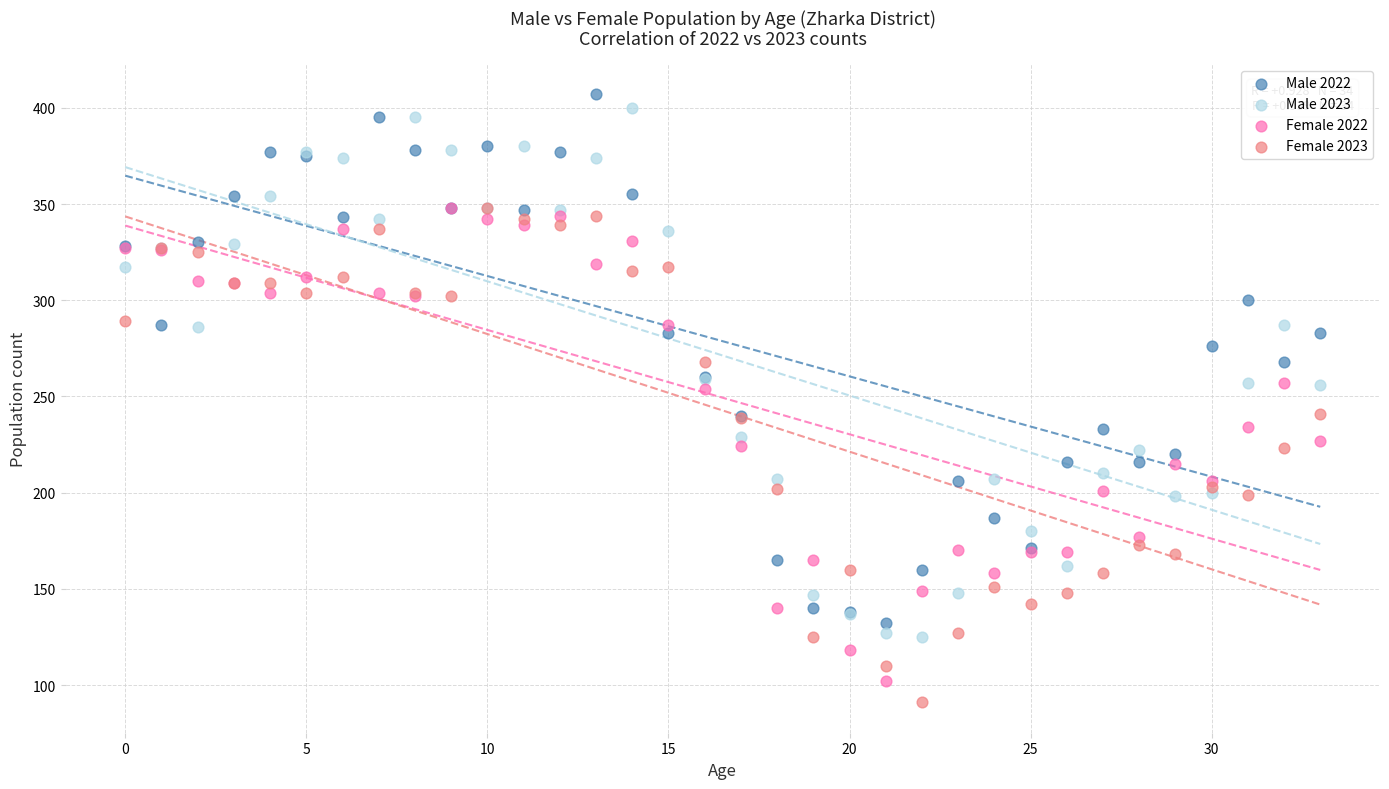

What are all the series names shown in the legend?

Male 2022, Male 2023, Female 2022, Female 2023